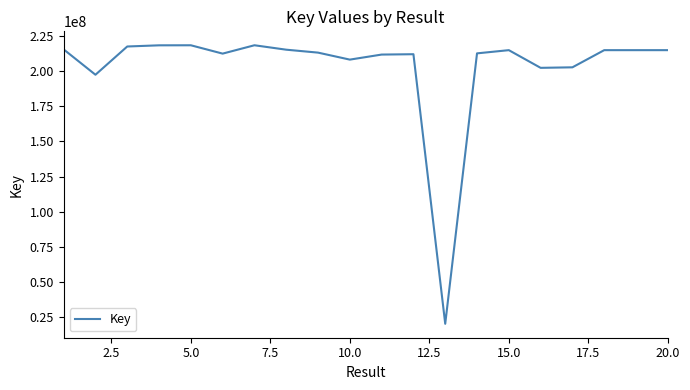

What is the minimum value shown in the chart?

20379506